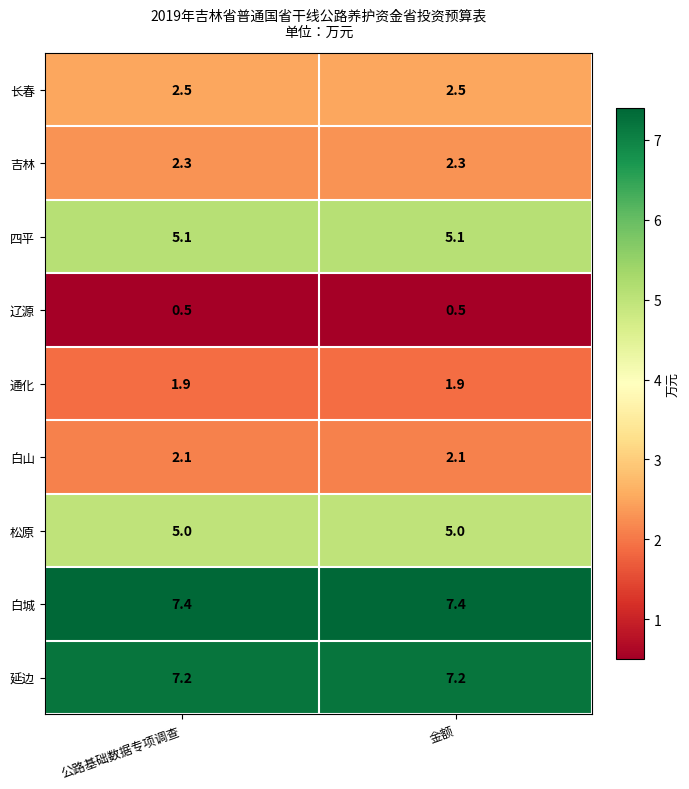

What is the sum of all 白城 values?

14.8